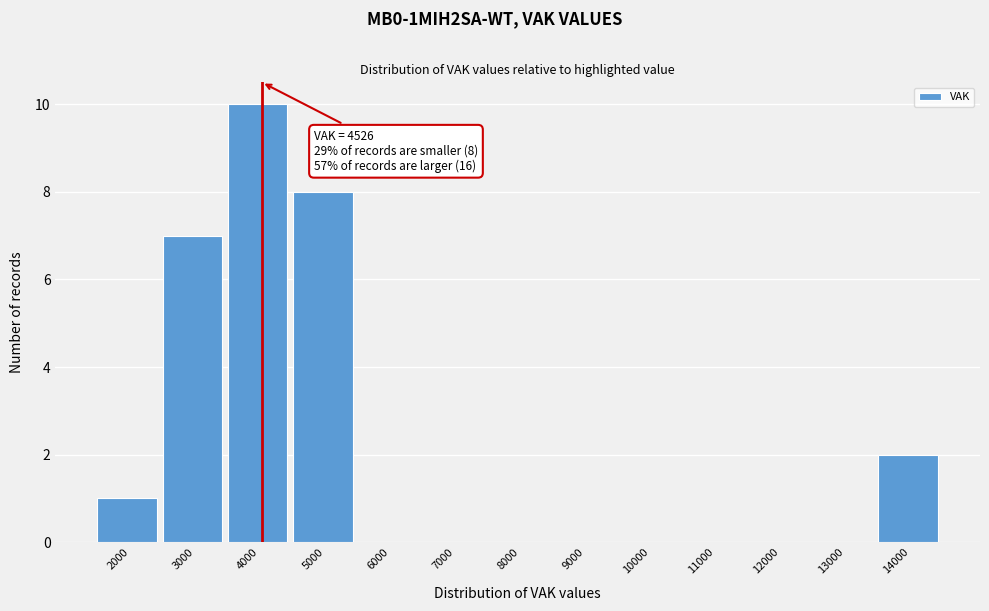

Reading left to right, transcribe all the data shown in this chart.

2000=1	3000=7	4000=10	5000=8	6000=0	7000=0	8000=0	9000=0	10000=0	11000=0	12000=0	13000=0	14000=2